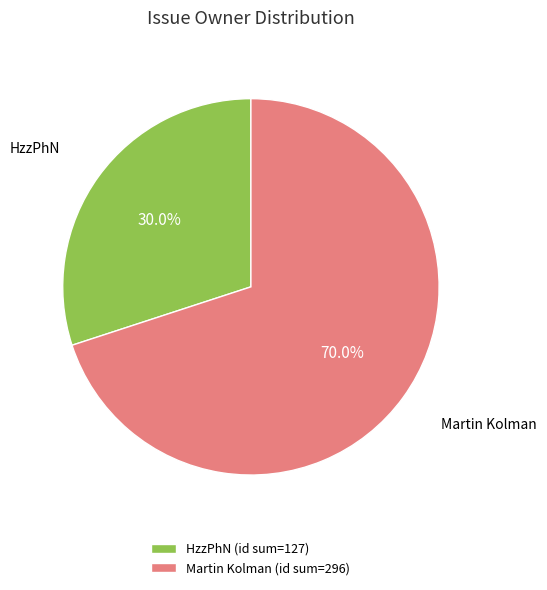

Is there a majority slice in this chart?

Yes